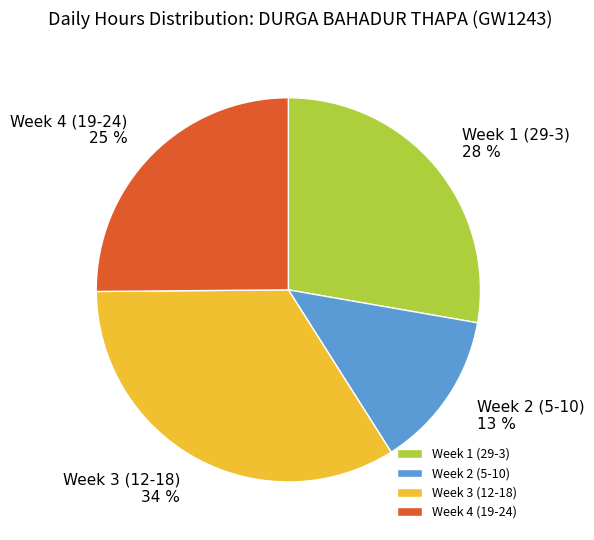

What is the ratio of the value at Week 1 (29-3) to the value at Week 3 (12-18)?

0.8